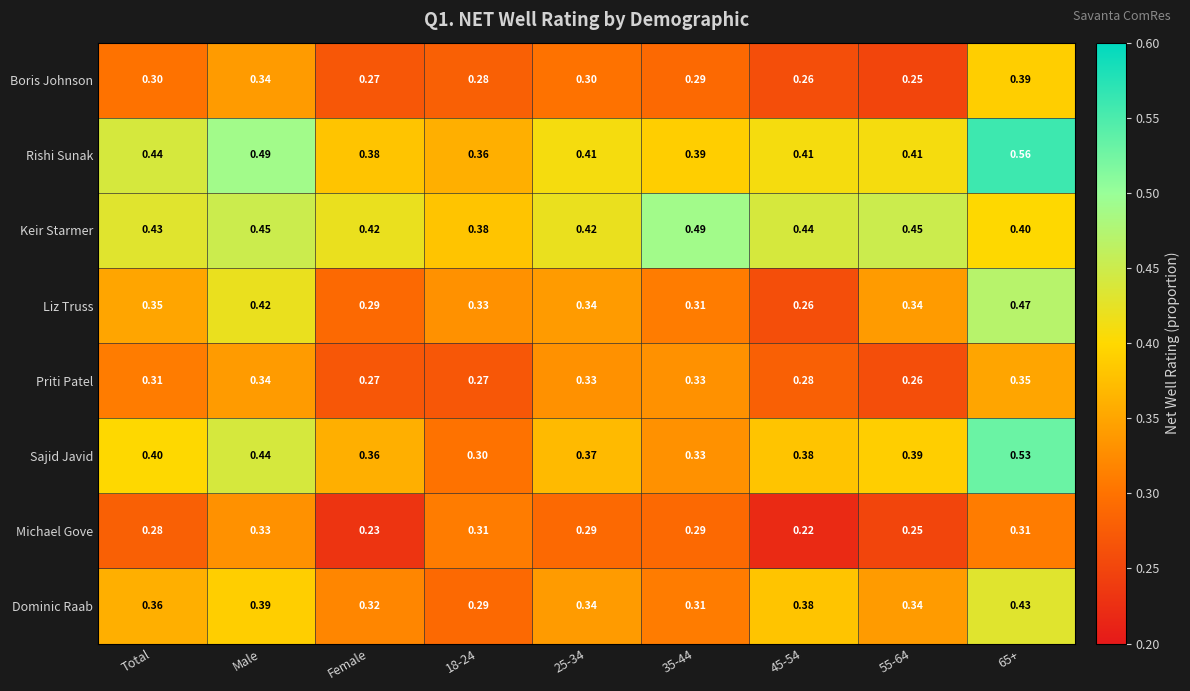

Which series has the widest spread of values?

Sajid Javid